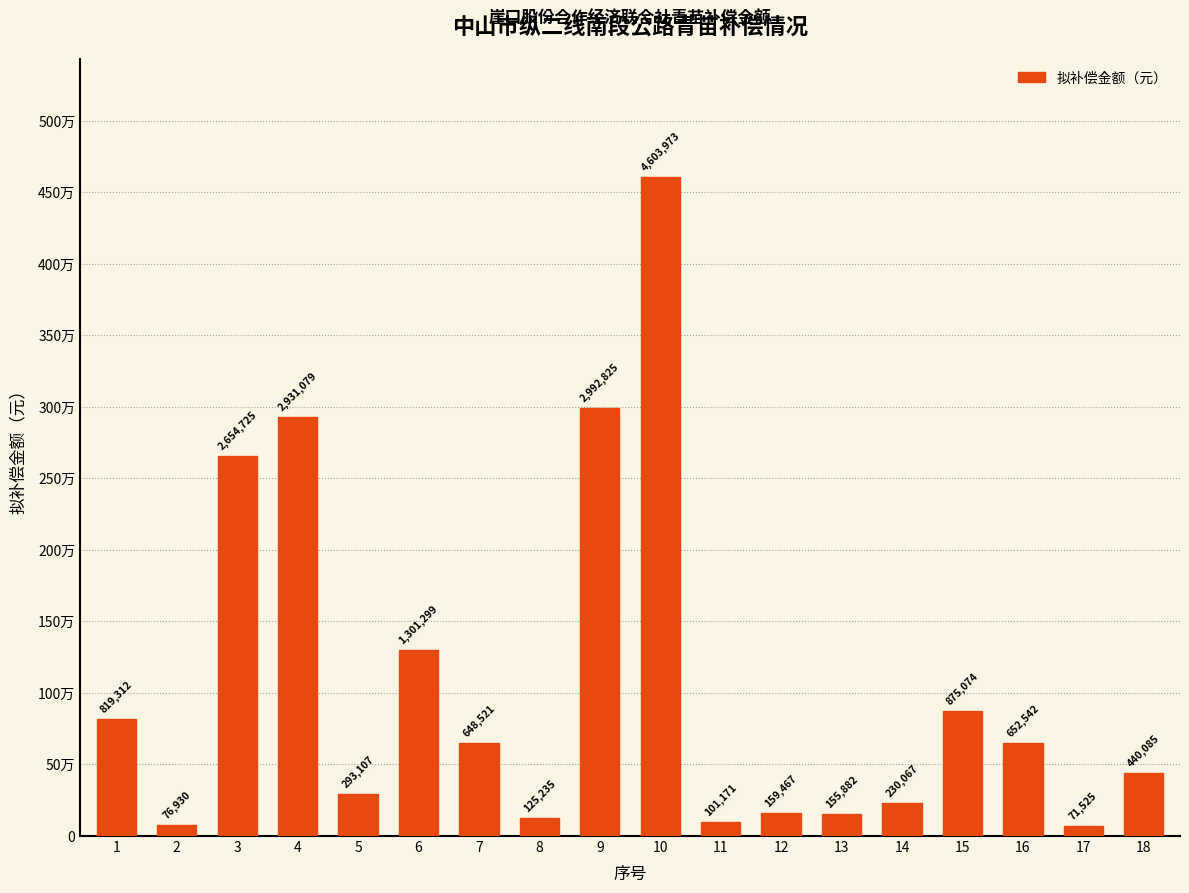

What is the maximum value shown in the chart?

4603973.0